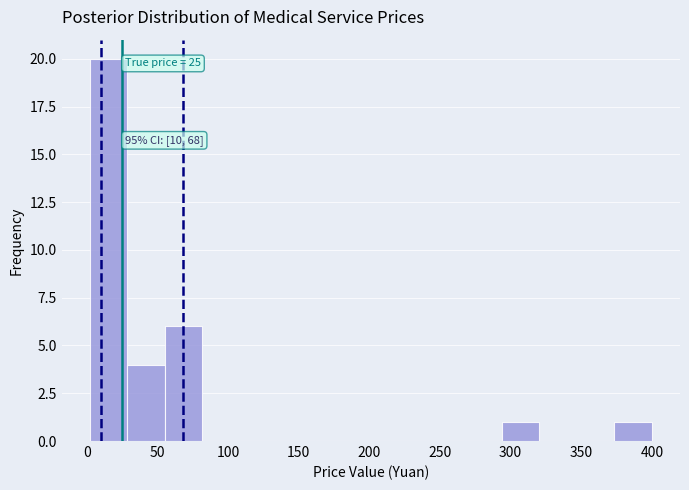

Over which range of the x-axis is the bar tallest?

0 to 30